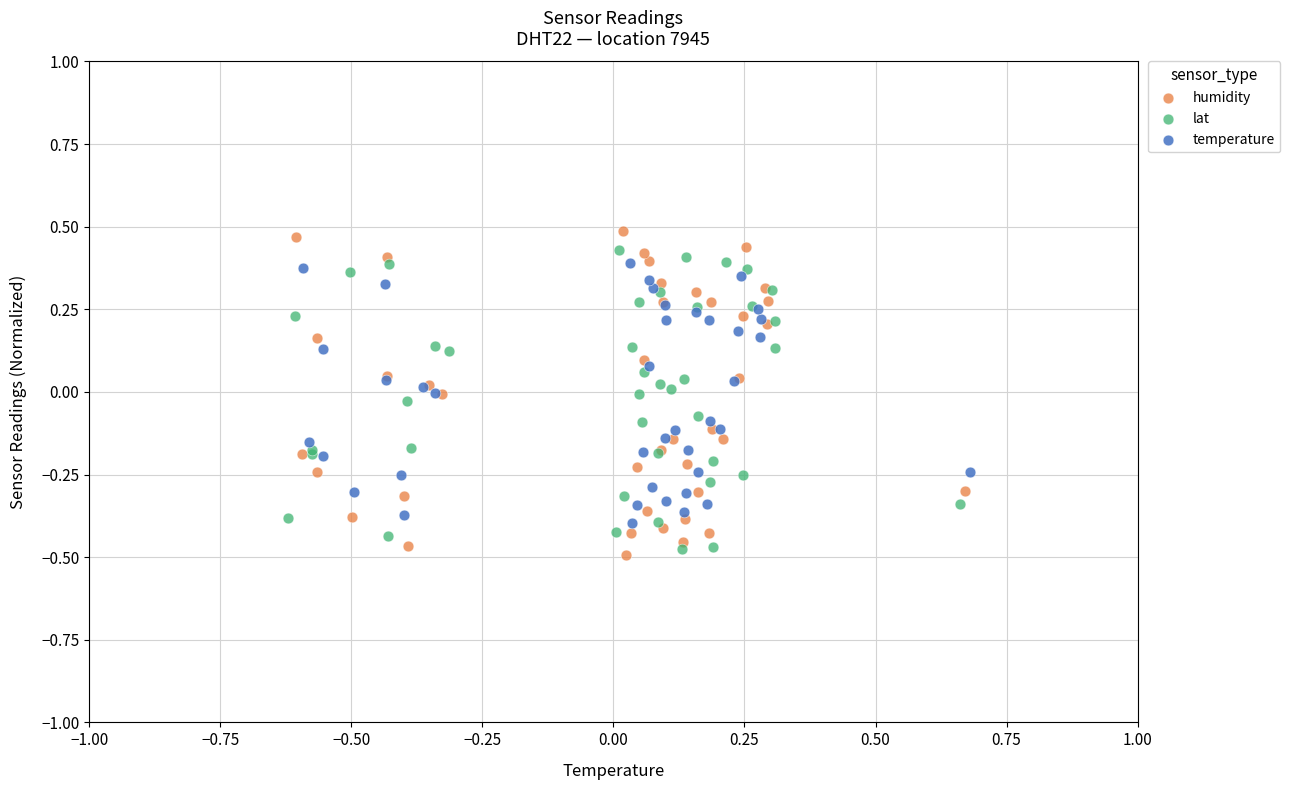

Which series has the widest spread of Y values?

humidity